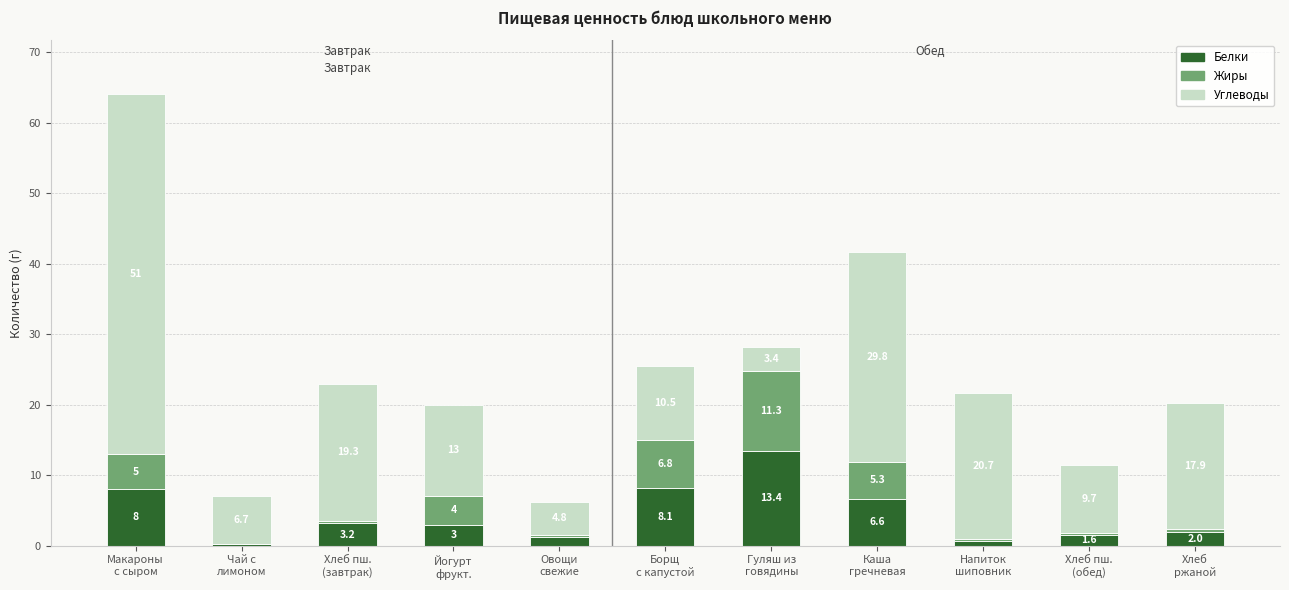

What is the highest value of the Белки series?

13.4